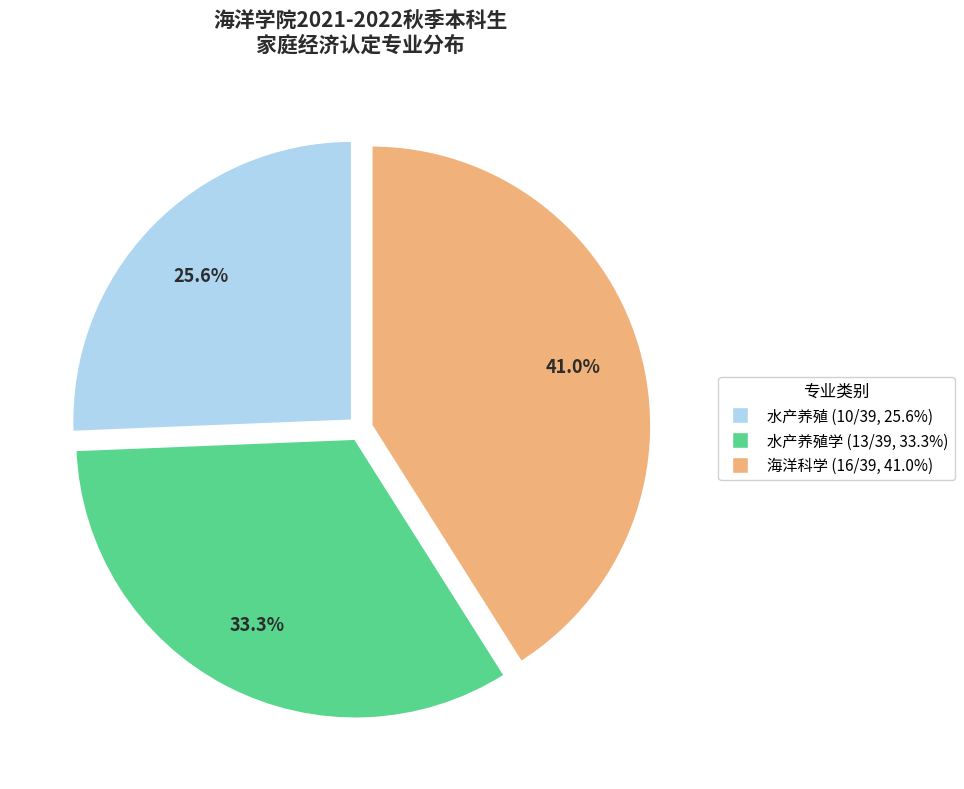

What is the smallest slice in the pie chart?

水产养殖 (10/39, 25.6%)